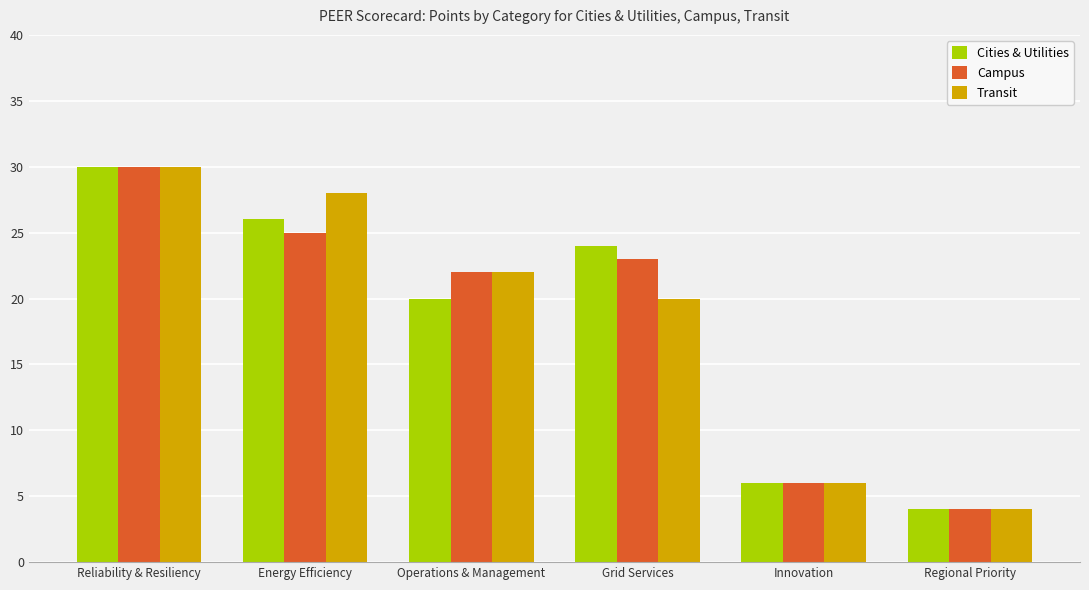

What value does the Transit series have at Regional Priority, to the nearest 5?

5